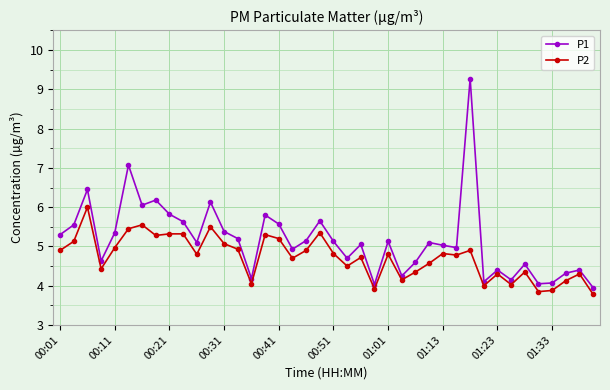

Which series has the widest spread of values?

P1